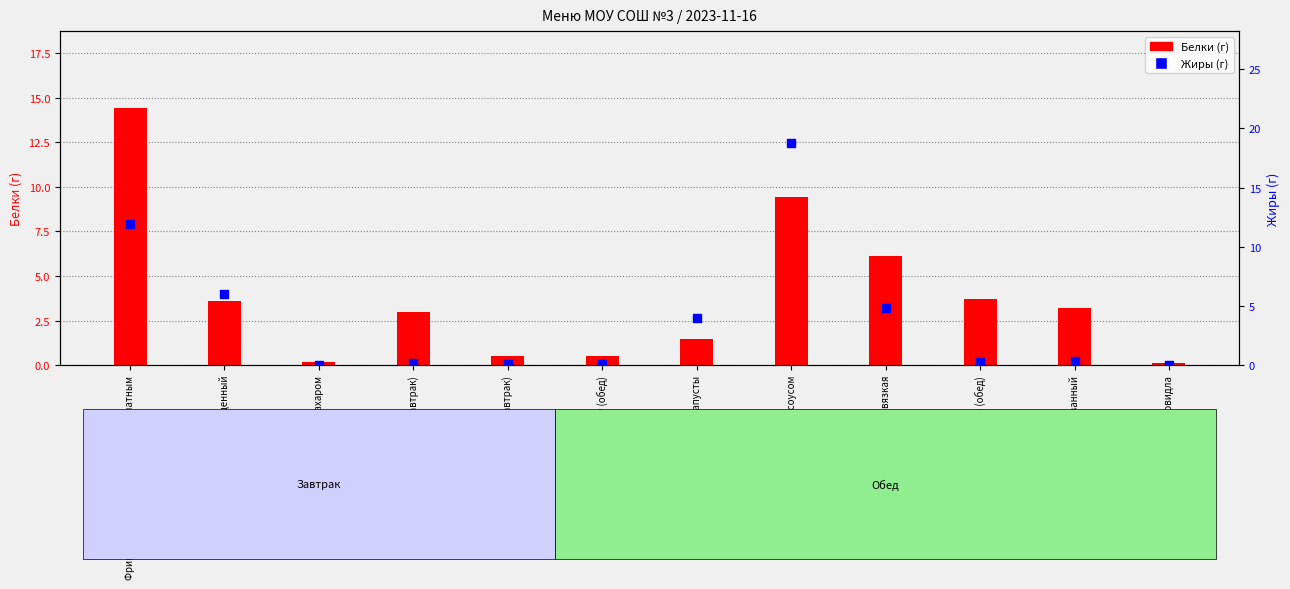

Which series contains the lowest Y value?

Жиры